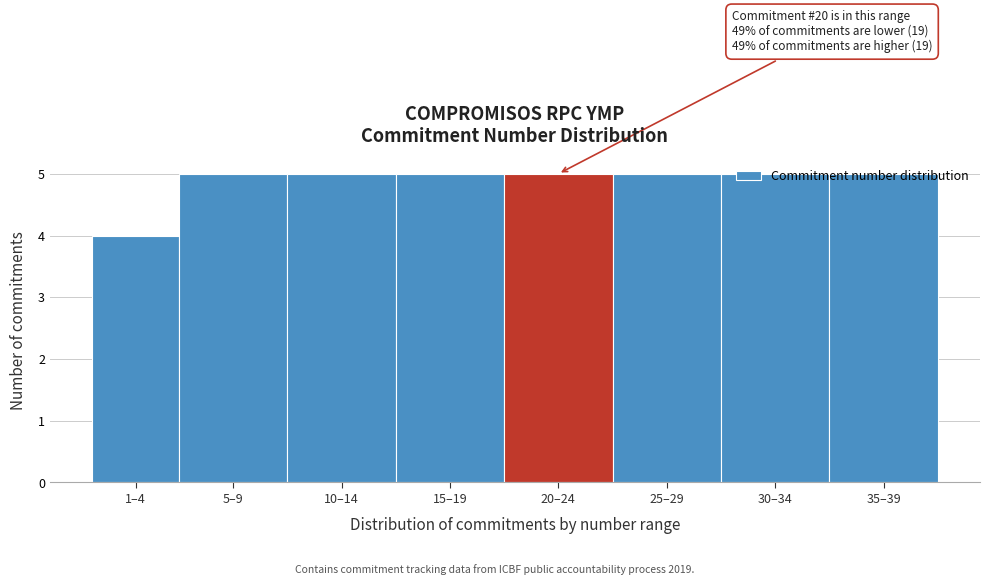

What is the value of the 8th bar from the left?

5